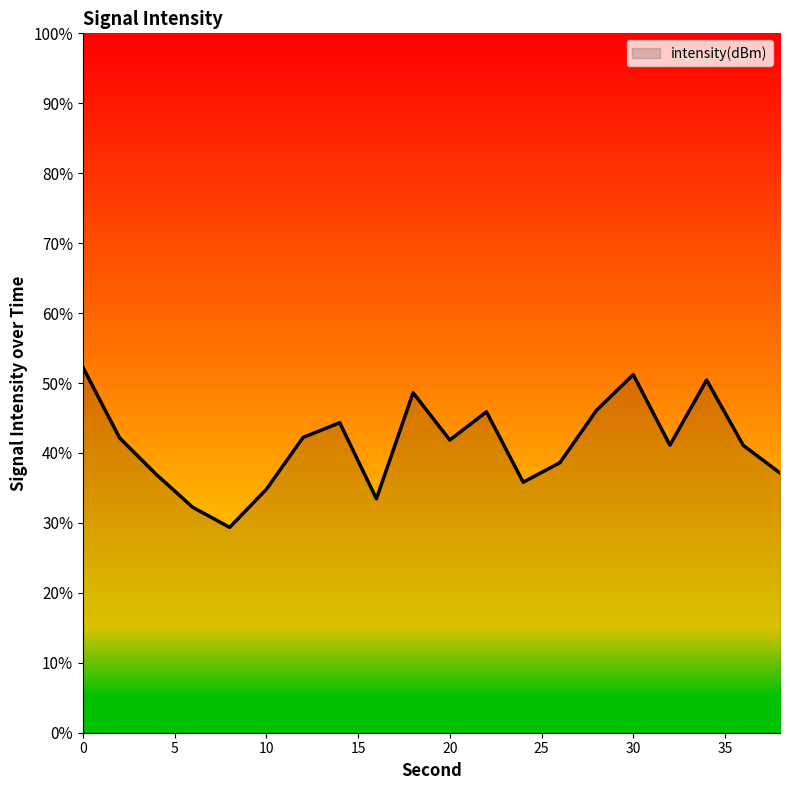

What is the maximum value shown in the chart?

52.2